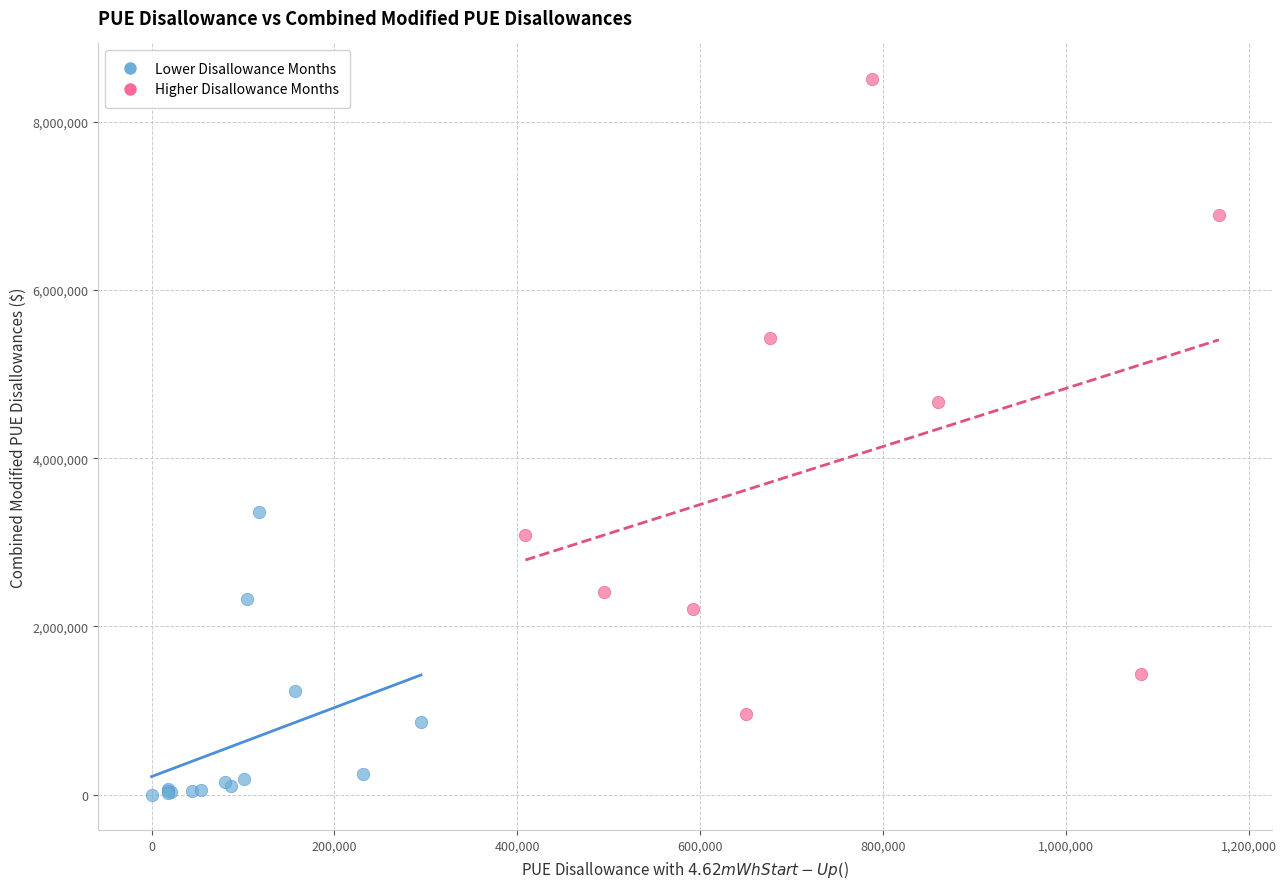

Which series has the largest Y range (max minus min)?

Higher Disallowance Months